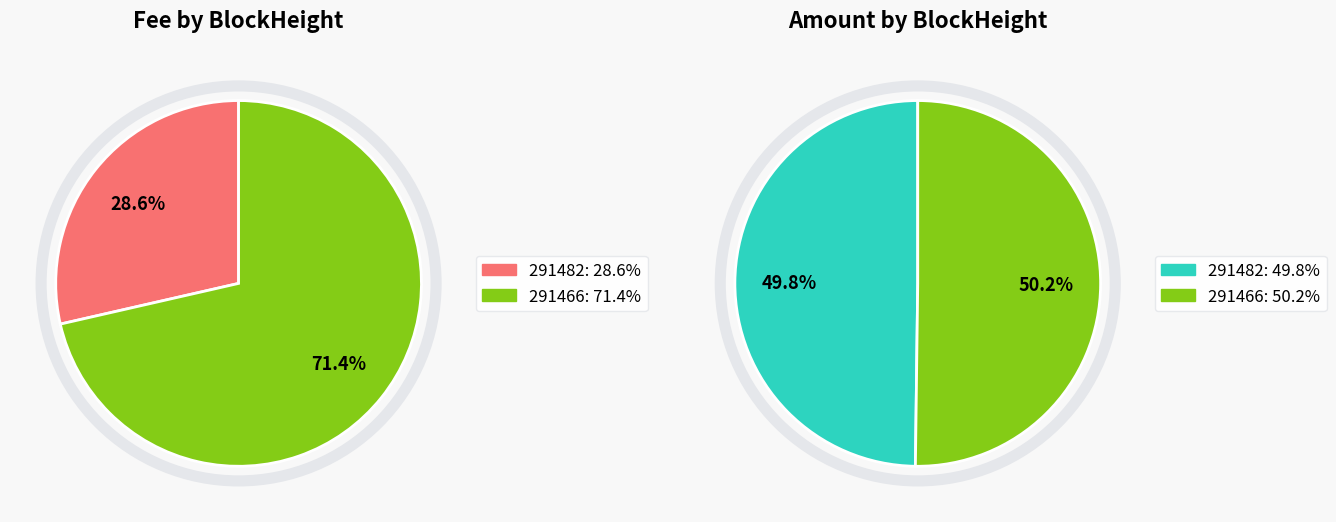

Is there a majority slice in this chart?

Yes